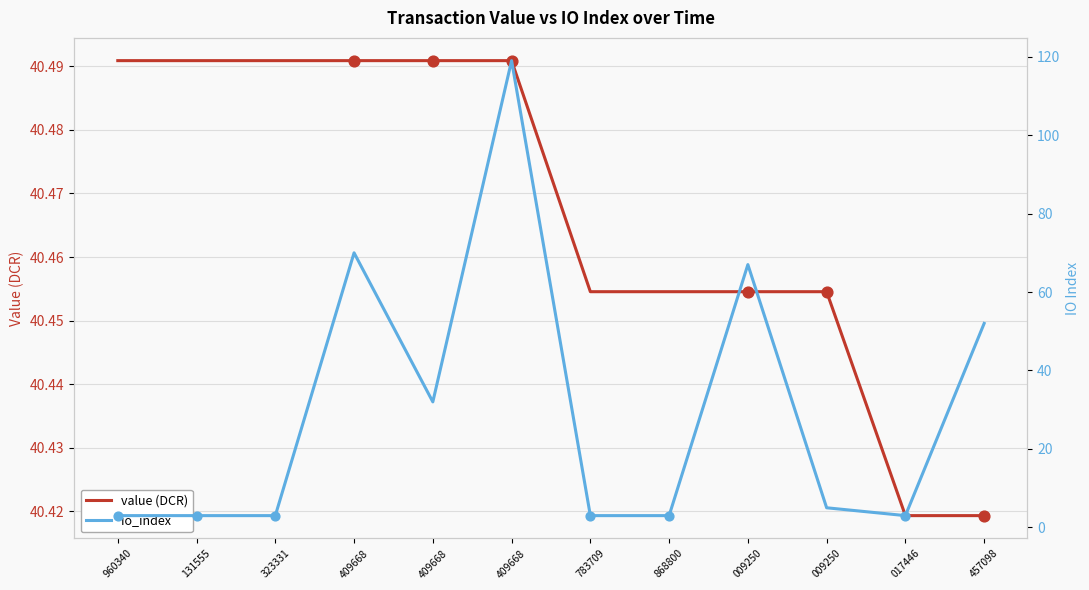

At which category is the sum across all series the highest?

409668